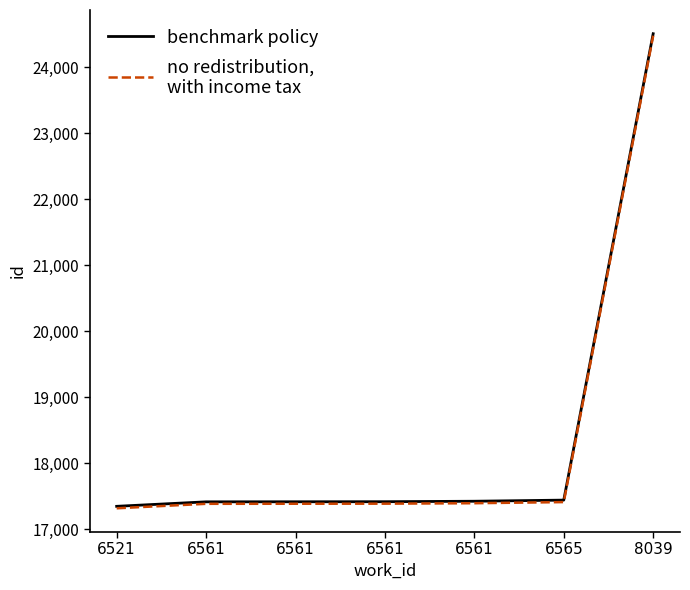

The value of benchmark policy at 6521 is 28854. True or false?

False